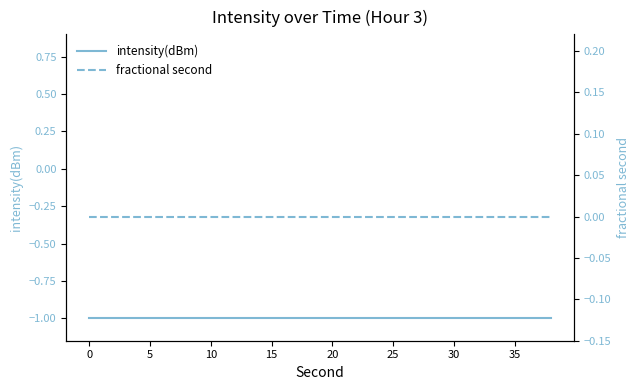

Does the chart have visible grid lines?

No